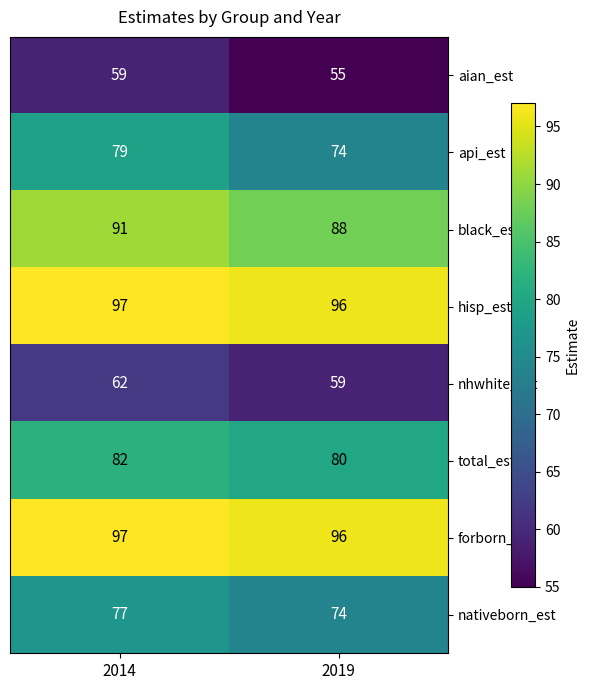

Where is nhwhite_est nearest to the value 60?

2019